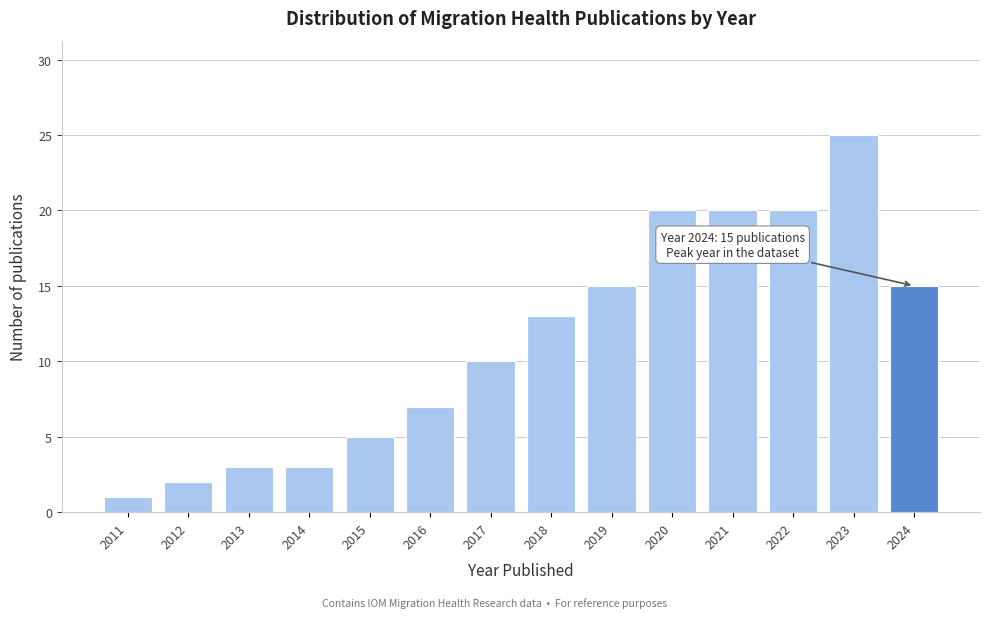

Reading left to right, transcribe all the data shown in this chart.

2011=1	2012=2	2013=3	2014=3	2015=5	2016=7	2017=10	2018=13	2019=15	2020=20	2021=20	2022=20	2023=25	2024=15